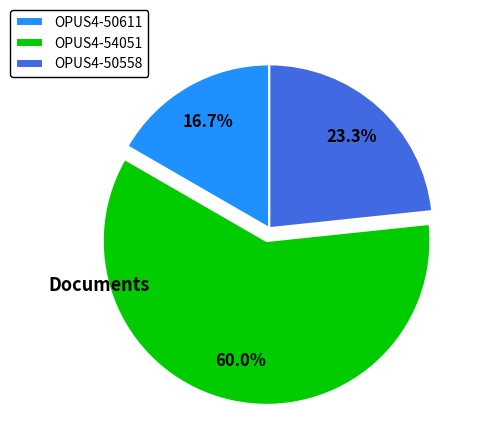

To the nearest percent, what portion does OPUS4-50611 represent?

17%